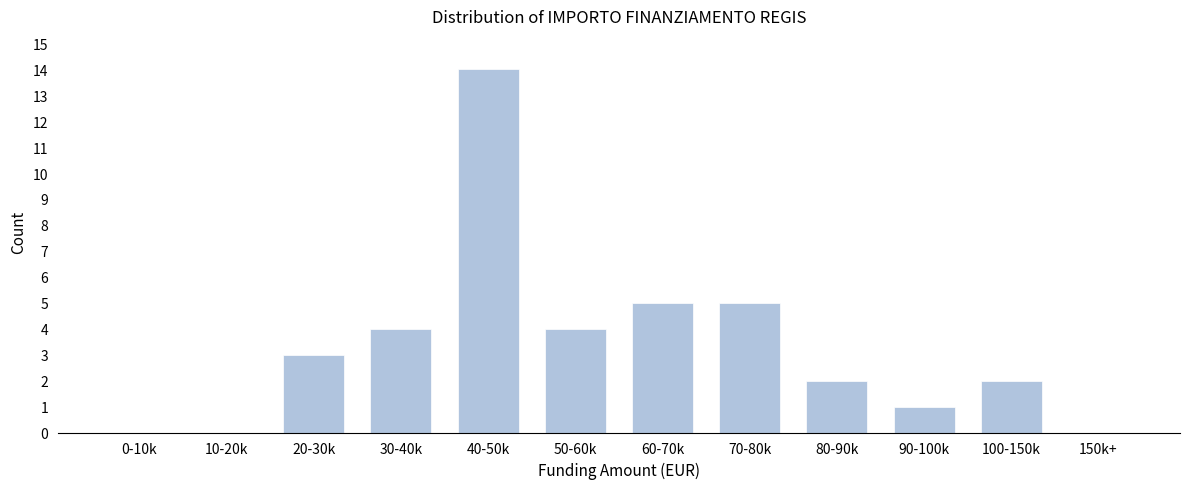

Reading left to right, list all the values displayed in this chart.

0-10k=0	10-20k=0	20-30k=3	30-40k=4	40-50k=14	50-60k=4	60-70k=5	70-80k=5	80-90k=2	90-100k=1	100-150k=2	150k+=0